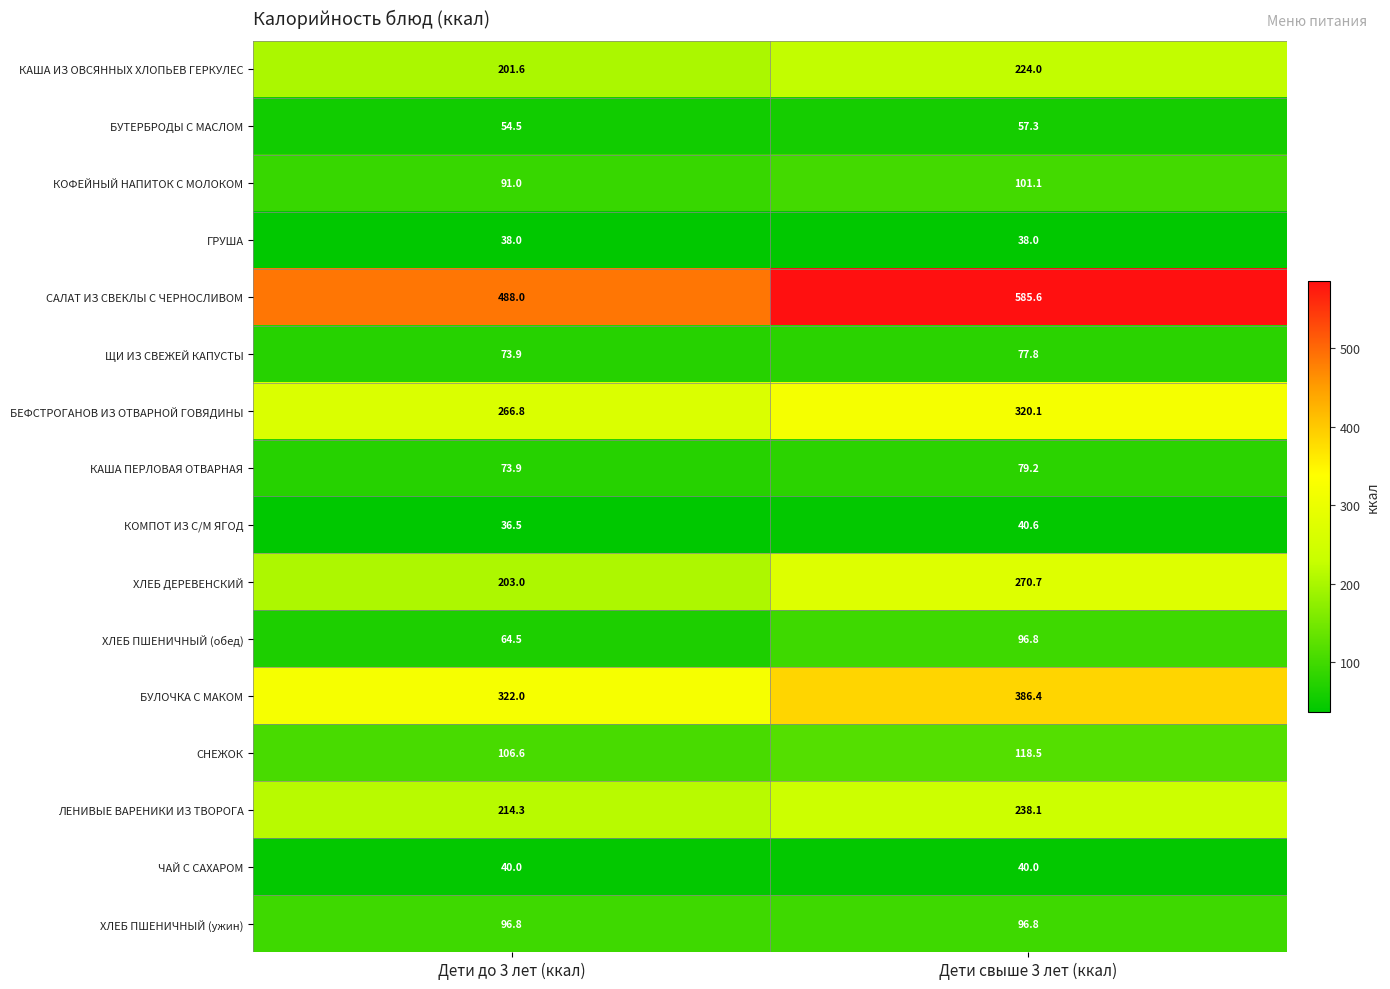

Rank the categories by БУЛОЧКА С МАКОМ value from highest to lowest.

Дети свыше 3 лет (ккал), Дети до 3 лет (ккал)